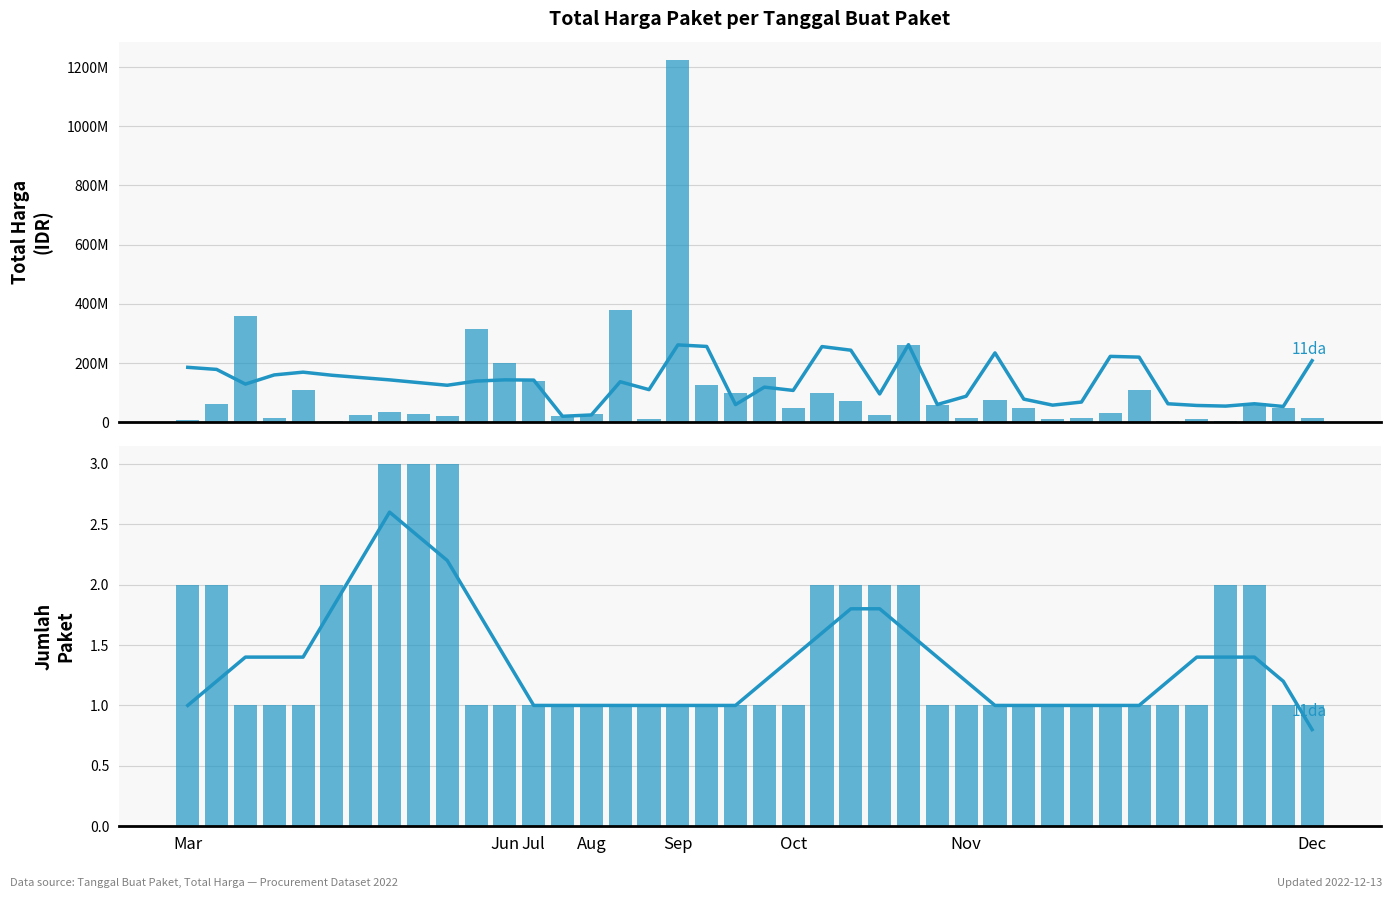

What is the maximum value for 11da avg Total Harga?

261963520.0